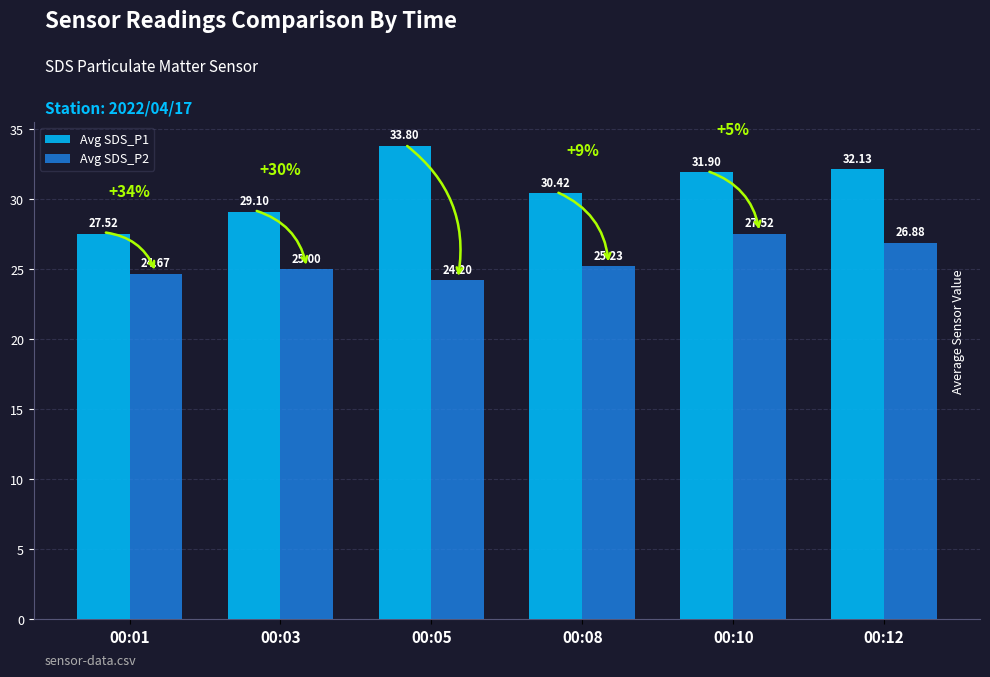

At which label does Avg SDS_P1 first exceed 31?

00:05